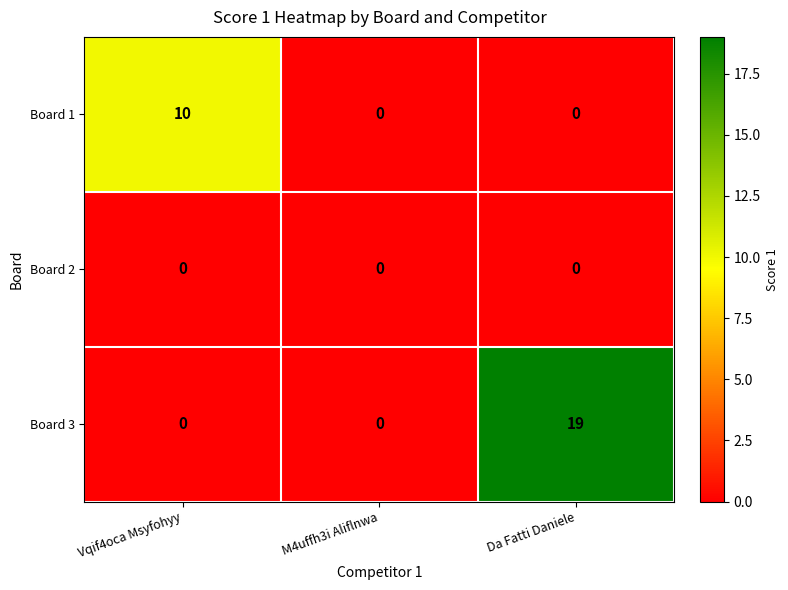

Which series has the largest total across all categories?

Board 3